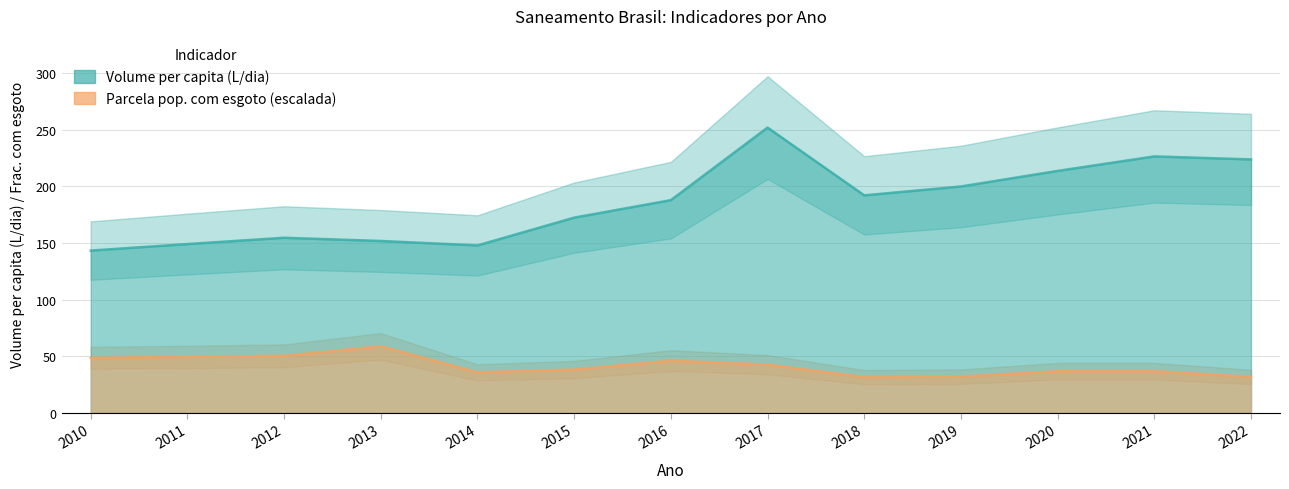

Which category has the lowest value across all series?

2018